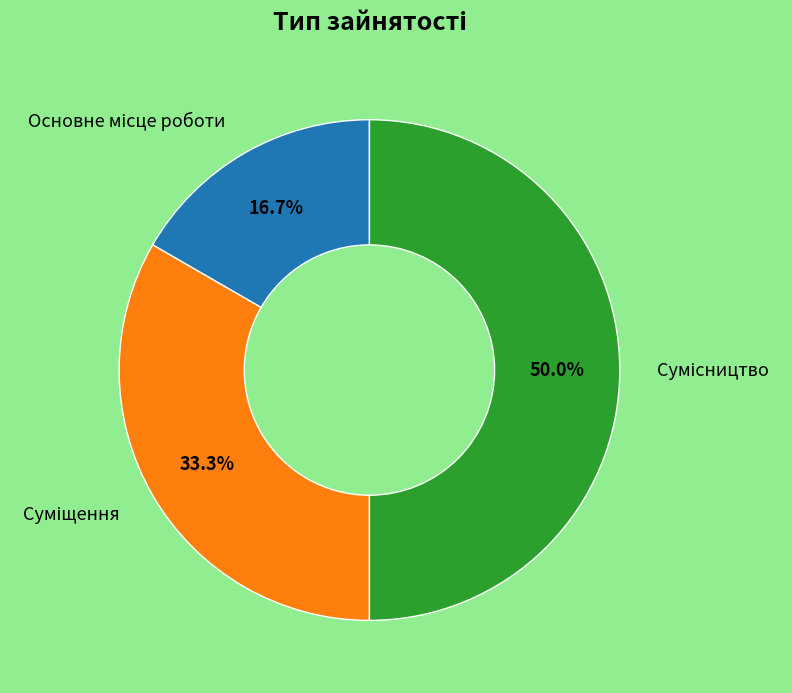

Is there any slice that represents more than half of the pie?

No